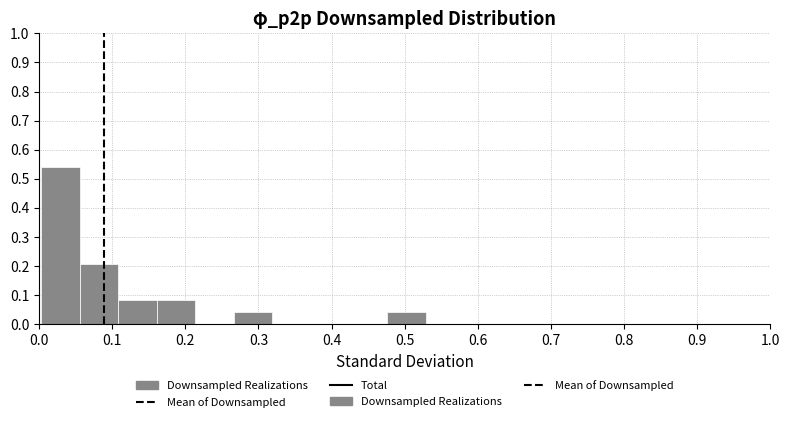

How tall is the bar that spans 0.48 to 0.53 on the x-axis? Neither the bar edges nor the heights are printed on the chart, so give them approximately, as read against the axes.

0.04